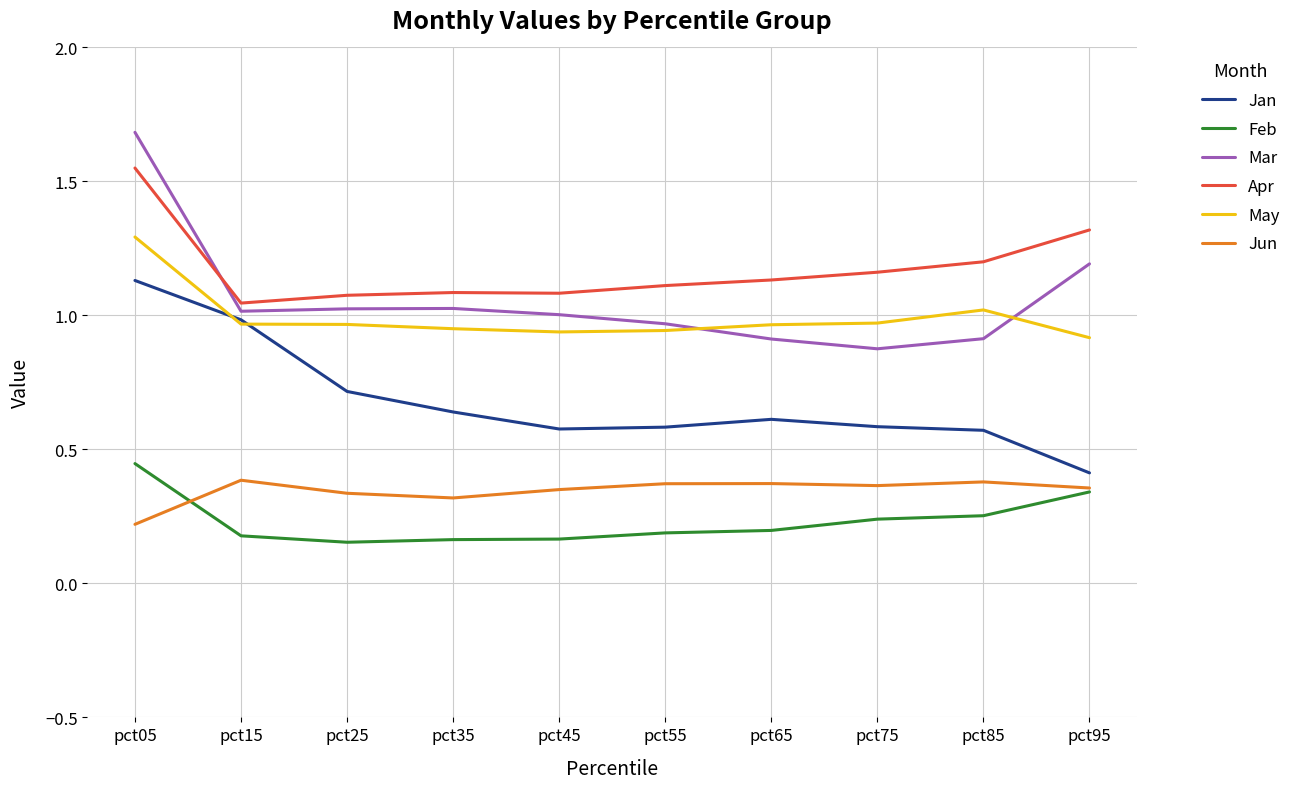

Is the value of May at pct65 greater than the value of Apr at pct25?

No